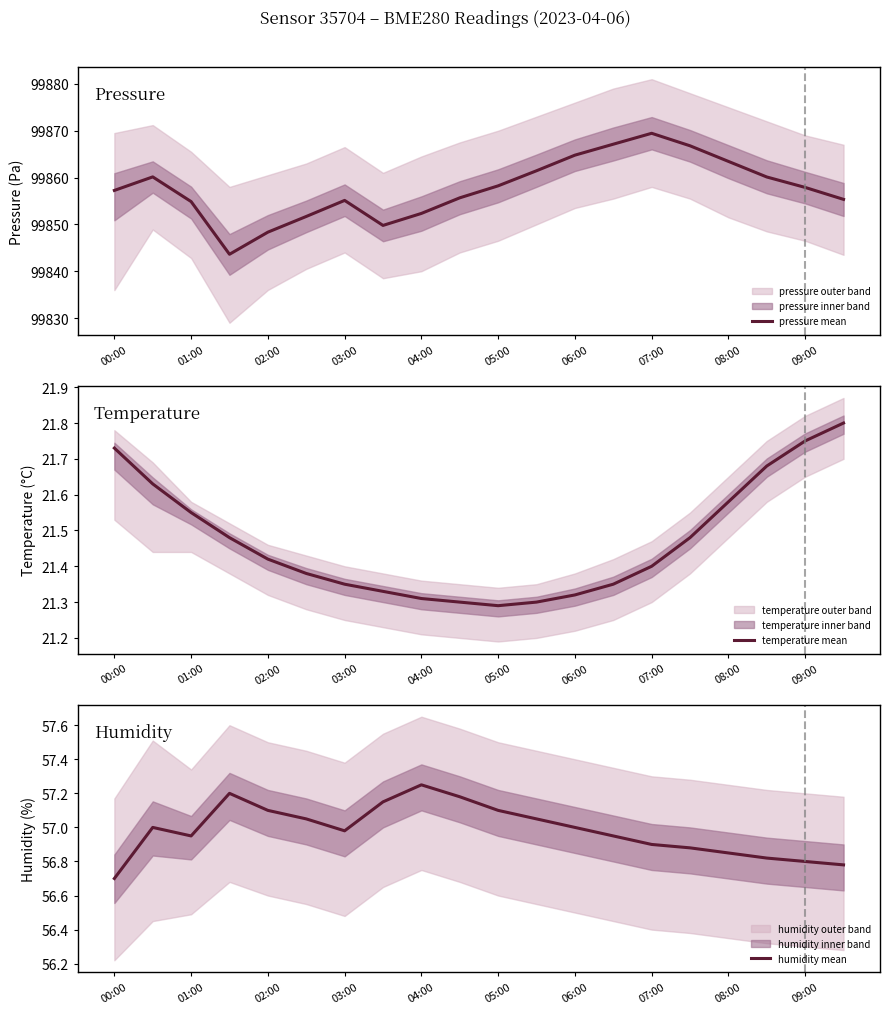

Is it true that pressure mean equals 99857.2 at 00:00?

True